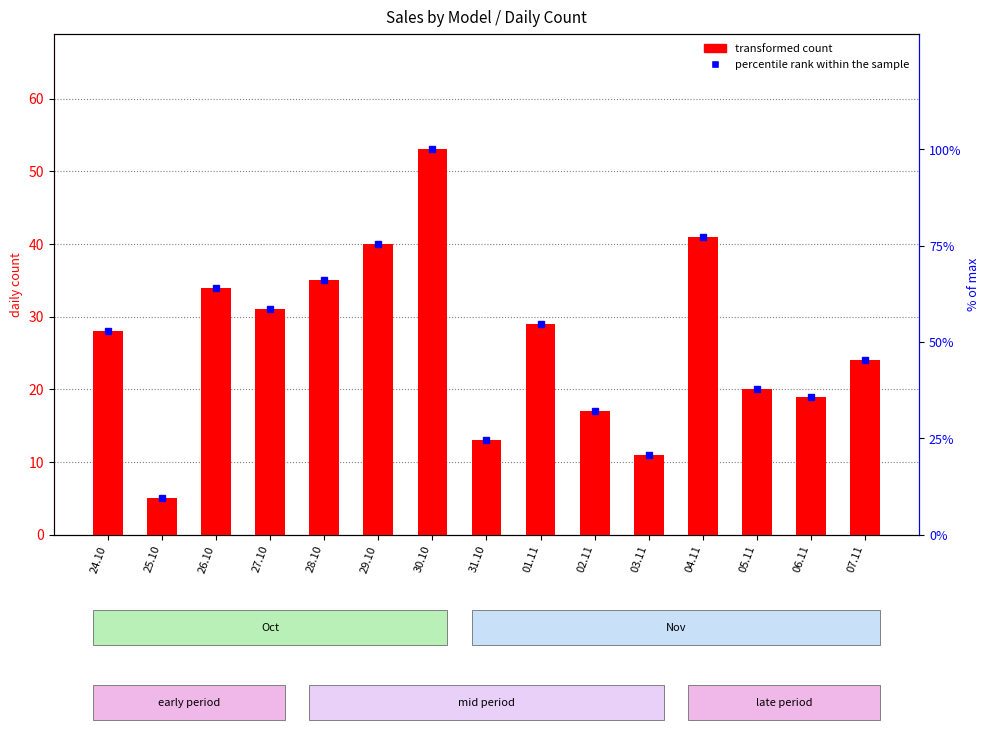

Reading left to right, extract all data points from this chart.

transformed count: 28.0	5.0	34.0	31.0	35.0	40.0	53.0	13.0	29.0	17.0	11.0	41.0	20.0	19.0	24.0
percentile rank within the sample: 52.8	9.4	64.2	58.5	66.0	75.5	100.0	24.5	54.7	32.1	20.8	77.4	37.7	35.8	45.3